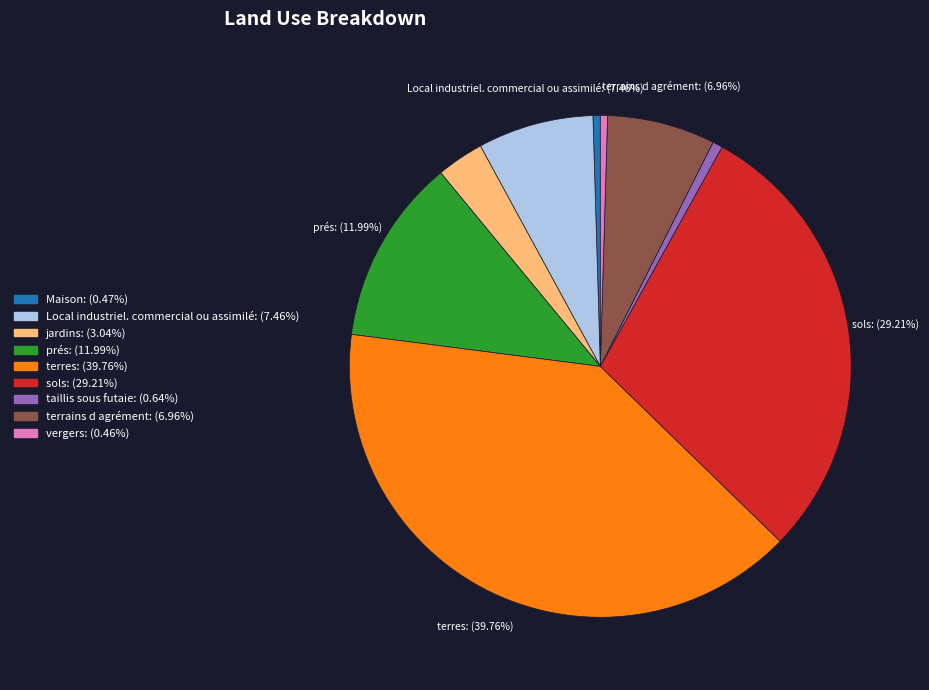

To the nearest percent, what percentage of the pie is Local industriel. commercial ou assimilé?

7%